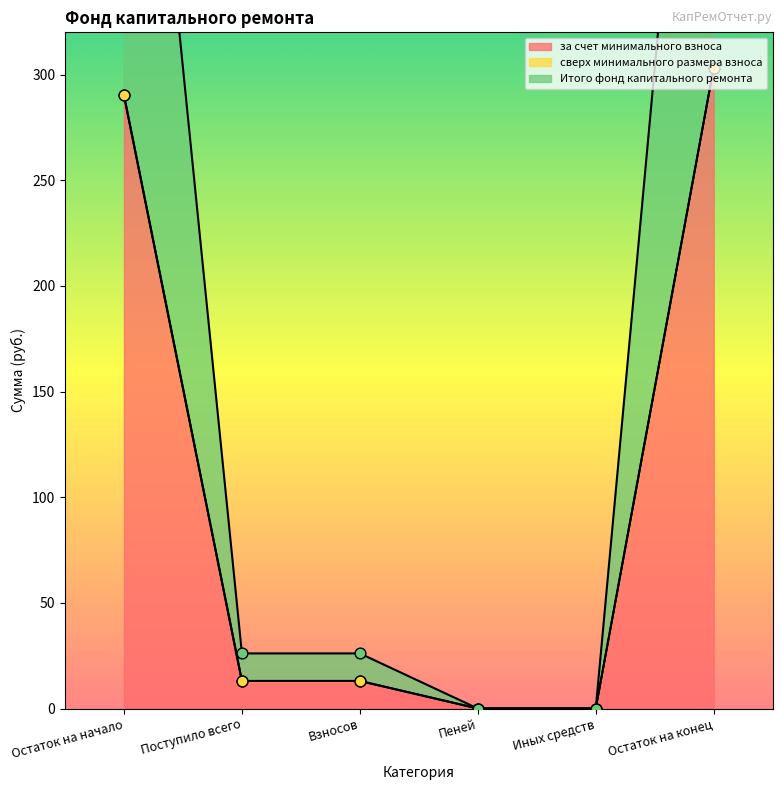

Which category has the highest value in the за счет минимального взноса series?

Остаток на конец